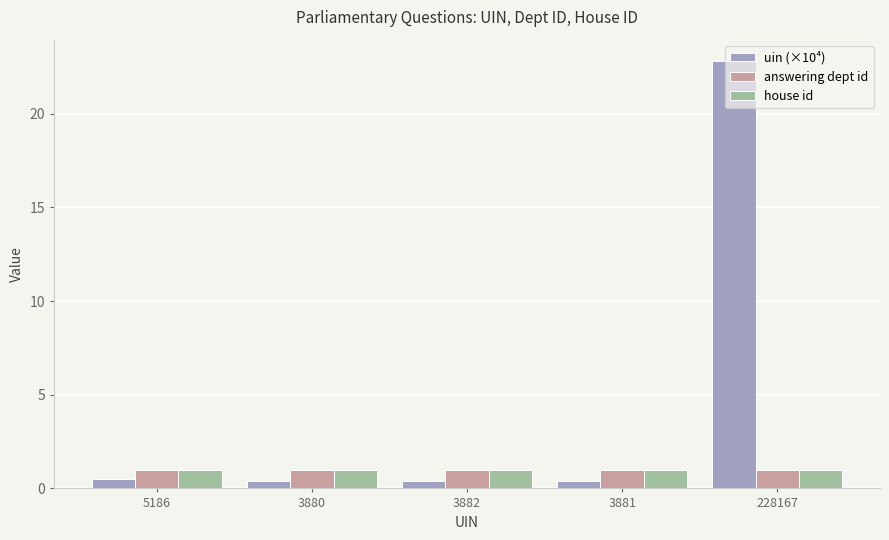

What is the value of the uin (×10⁴) bar at the 1st from the left?

0.5